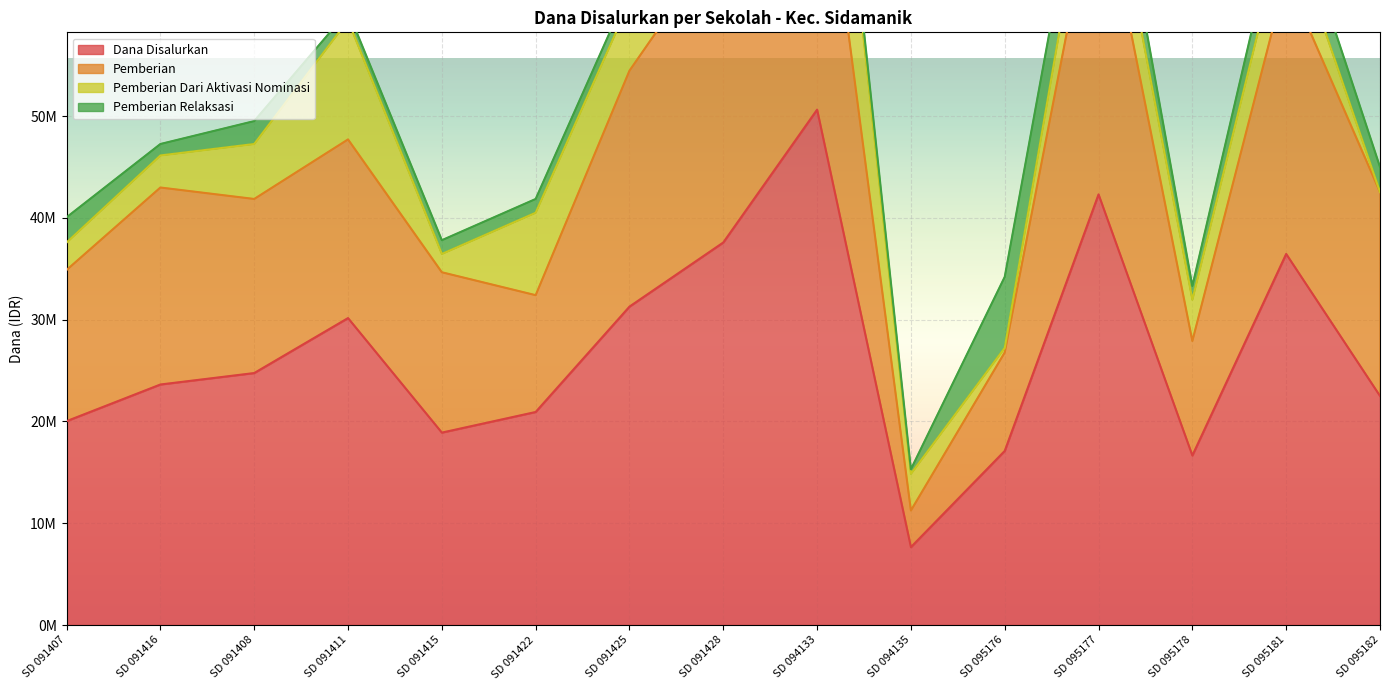

What is the value of the Dana Disalurkan point at the 5th from the left?

18900000